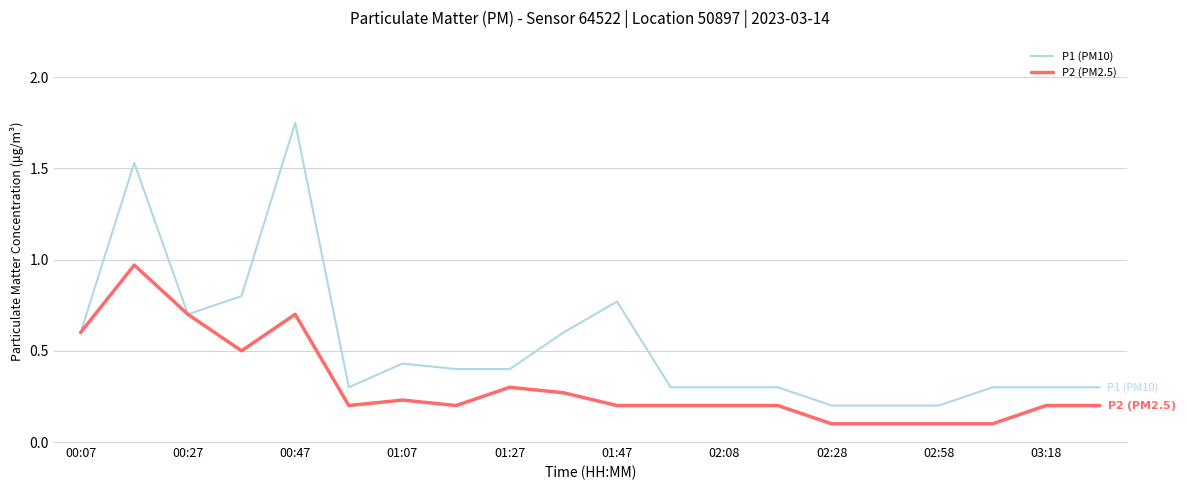

What is the minimum value for P2 (PM2.5)?

0.1